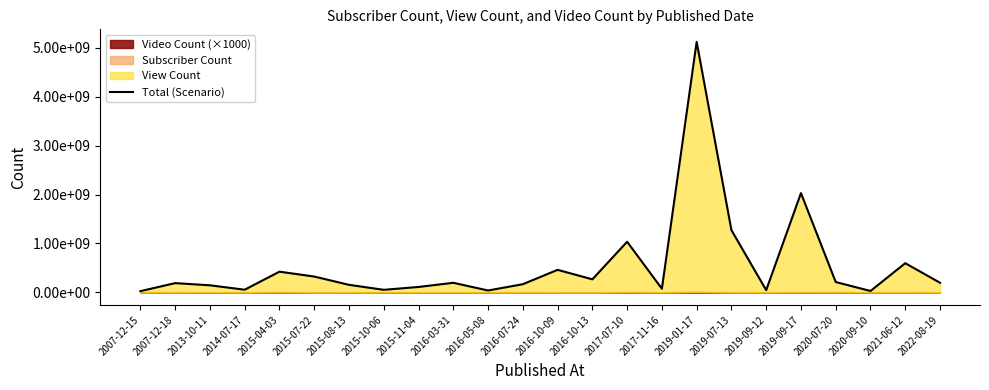

Reading left to right, what are all the values shown in this chart?

2007-12-15=24134209	2007-12-18=188483549	2013-10-11=143898809	2014-07-17=53628034	2015-04-03=422739692	2015-07-22=323096389	2015-08-13=153313744	2015-10-06=51543834	2015-11-04=109735263	2016-03-31=195154737	2016-05-08=37874281	2016-07-24=166274489	2016-10-09=460127310	2016-10-13=265888719	2017-07-10=1035142117	2017-11-16=73660920	2019-01-17=5125219586	2019-07-13=1273272090	2019-09-12=44513797	2019-09-17=2030286121	2020-07-20=210998991	2020-09-10=27321612	2021-06-12=596157513	2022-08-19=195707602